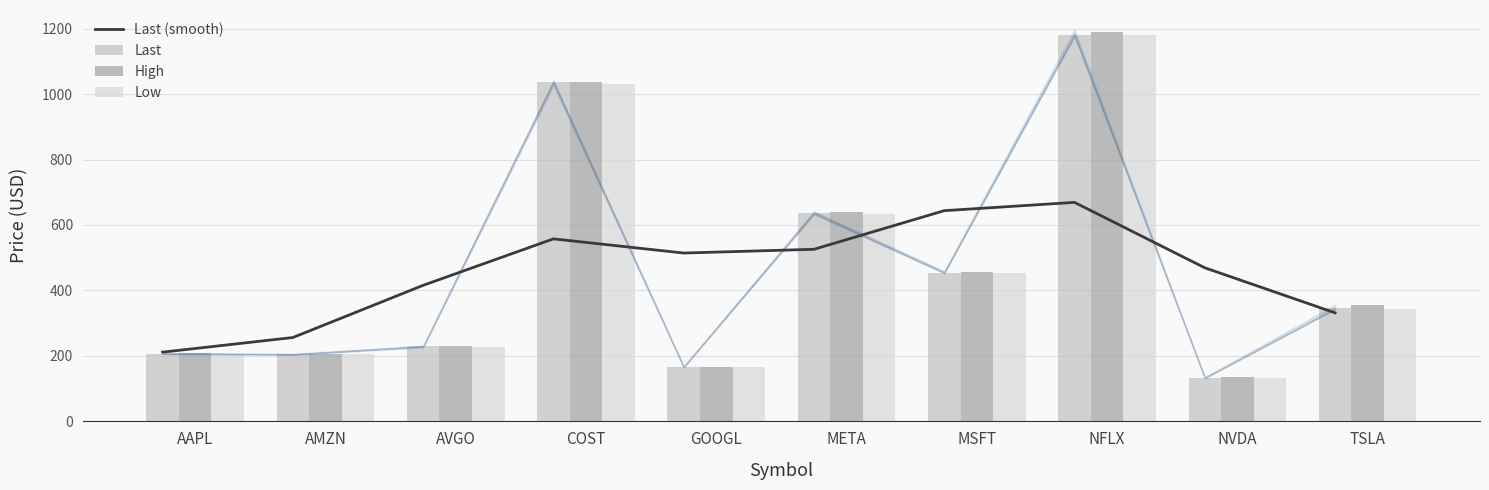

At which label does Low reach its peak?

NFLX